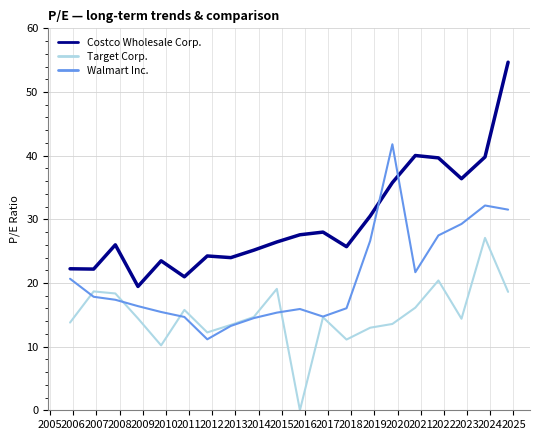

List the series in order of their peak value, highest first.

Costco Wholesale Corp., Walmart Inc., Target Corp.